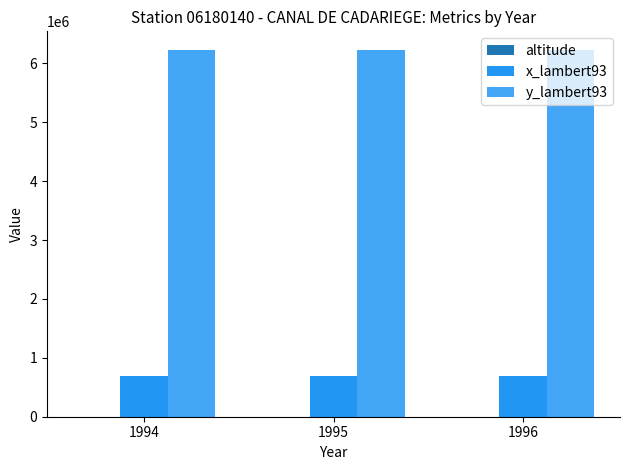

The value of y_lambert93 at 1994 is 9687480. True or false?

False